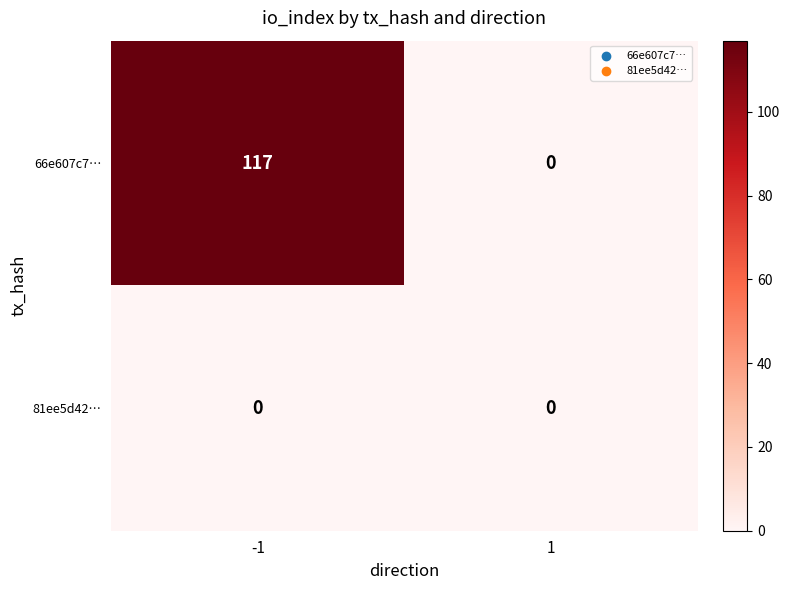

Rank the series by their maximum value, from lowest to highest.

81ee5d42…, 66e607c7…